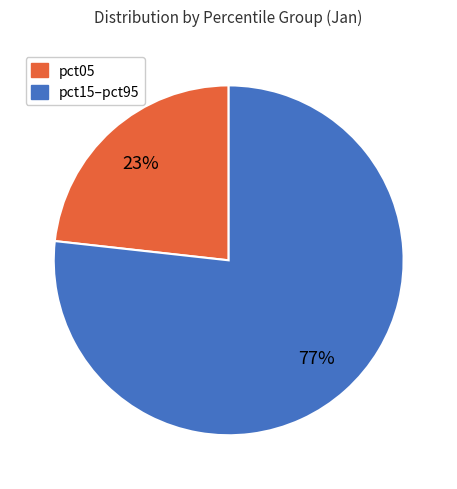

To the nearest percent, what is the difference between the largest and smallest slice percentages?

54%